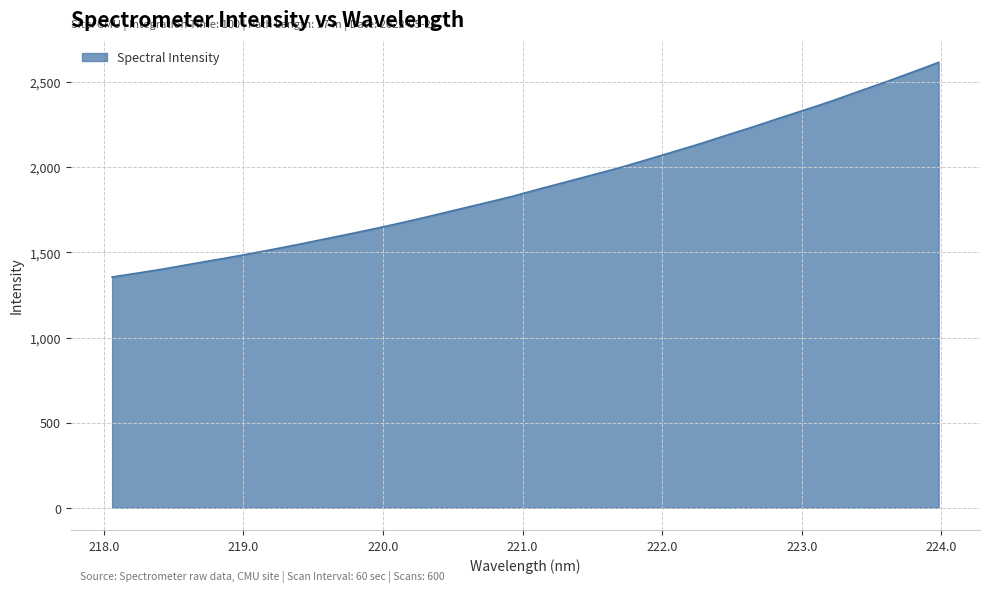

What is the greatest value displayed?

2616.6